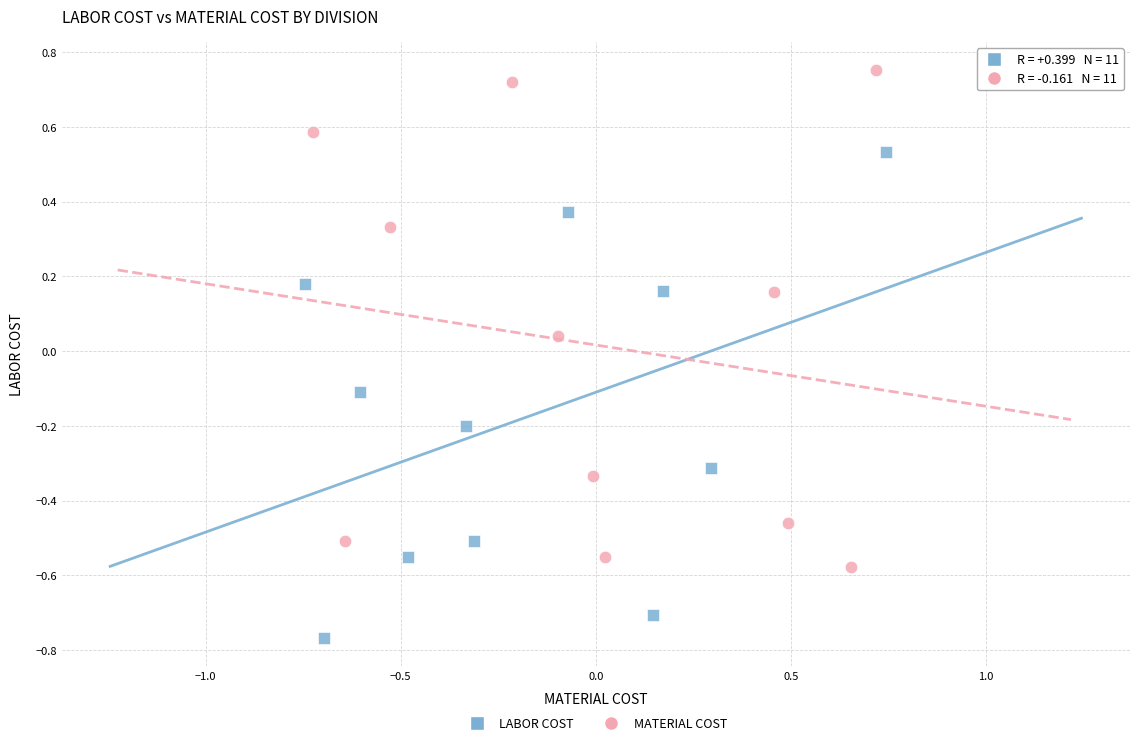

Which series reaches the maximum Y coordinate?

MATERIAL COST